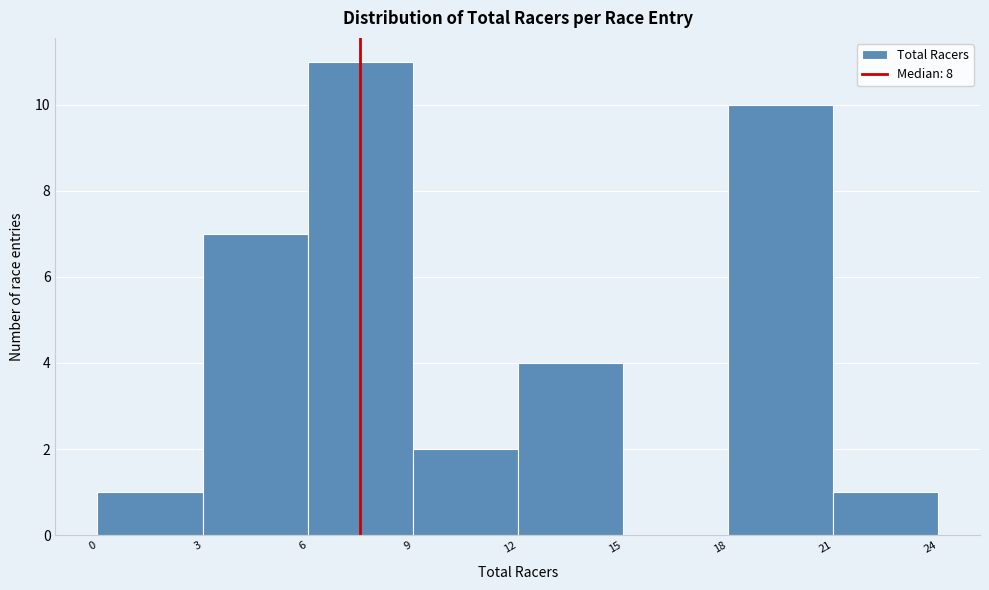

What is the height of the bar covering 12 to 15 on the x-axis? The values are not printed on the chart, so give them approximately, as read against the axis.

4